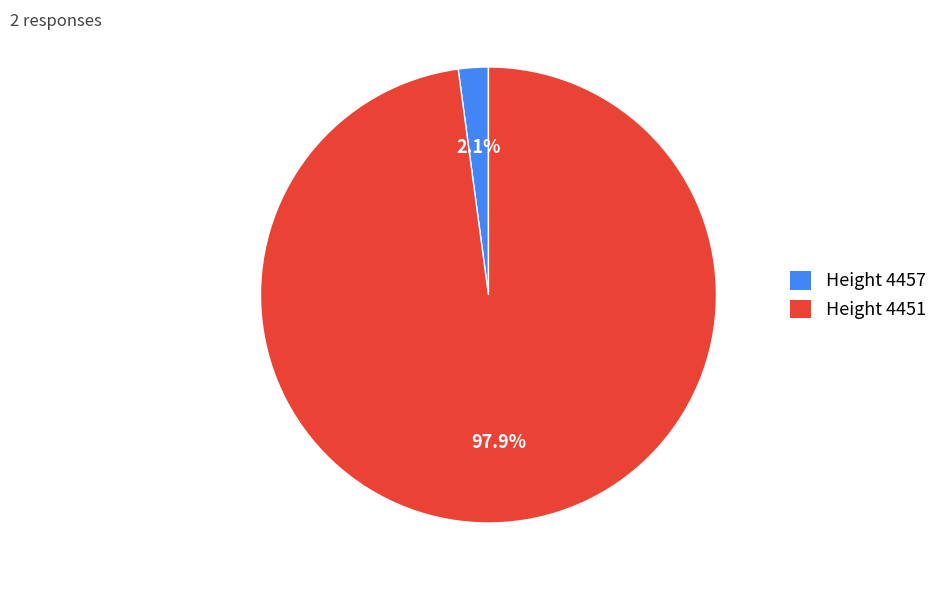

Which has a higher value, Height 4451 or Height 4457?

Height 4451